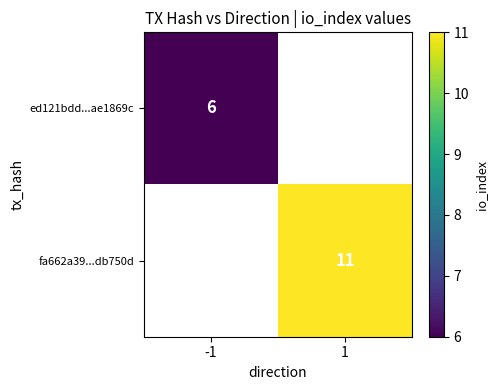

True or false: fa662a39...db750d has a value of 11 at 1.

True